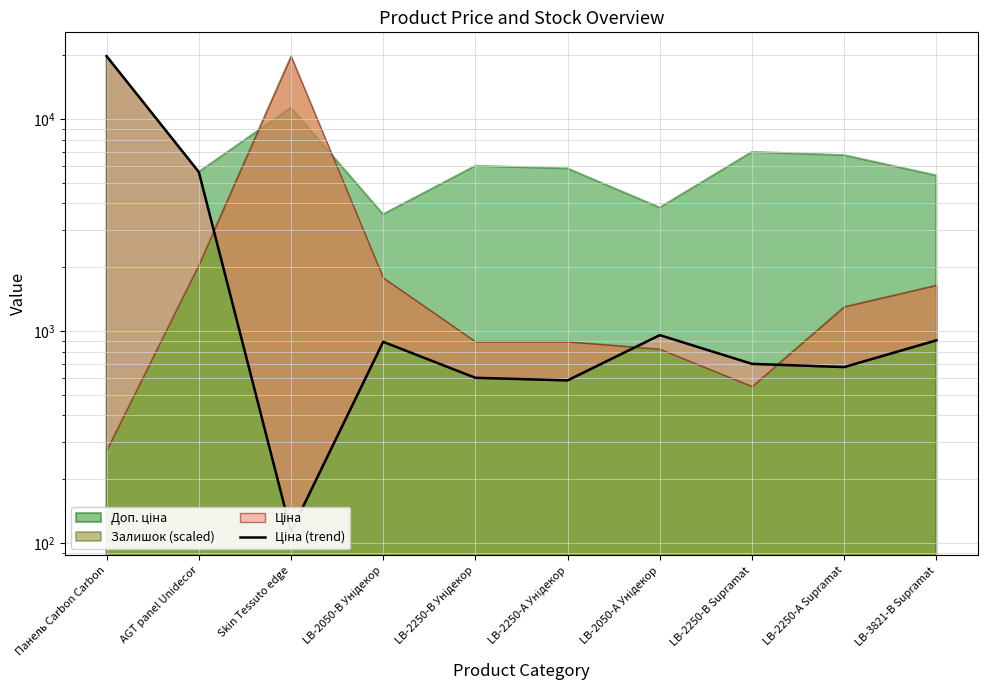

Reading left to right, transcribe all the data shown in this chart.

19831.1	5636.0	113.3	889.9	602.1	585.3	957.1	700.4	676.4	904.3